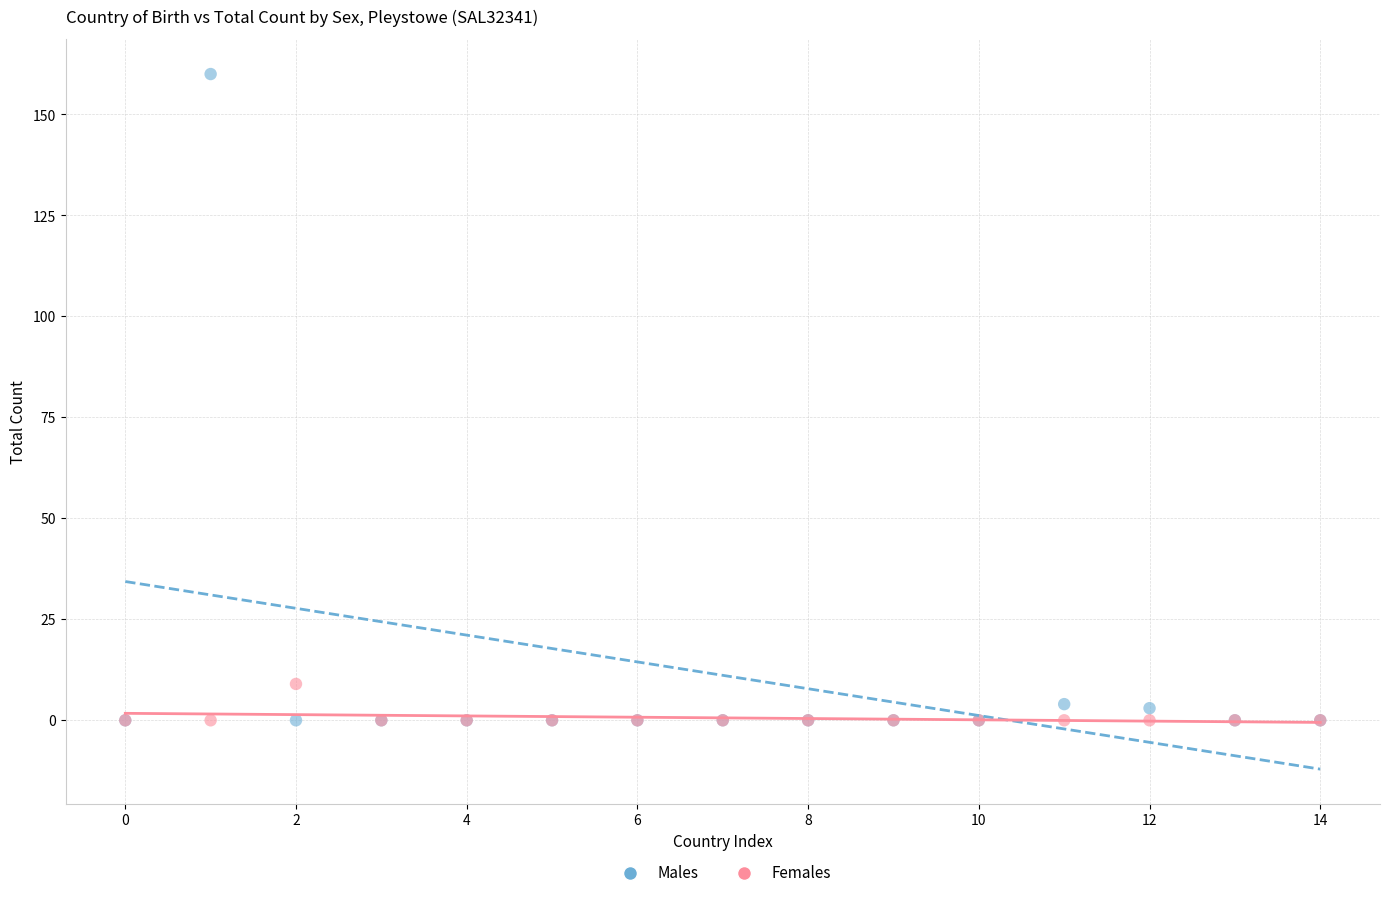

Across all series, what Y value is closest to 80?

9